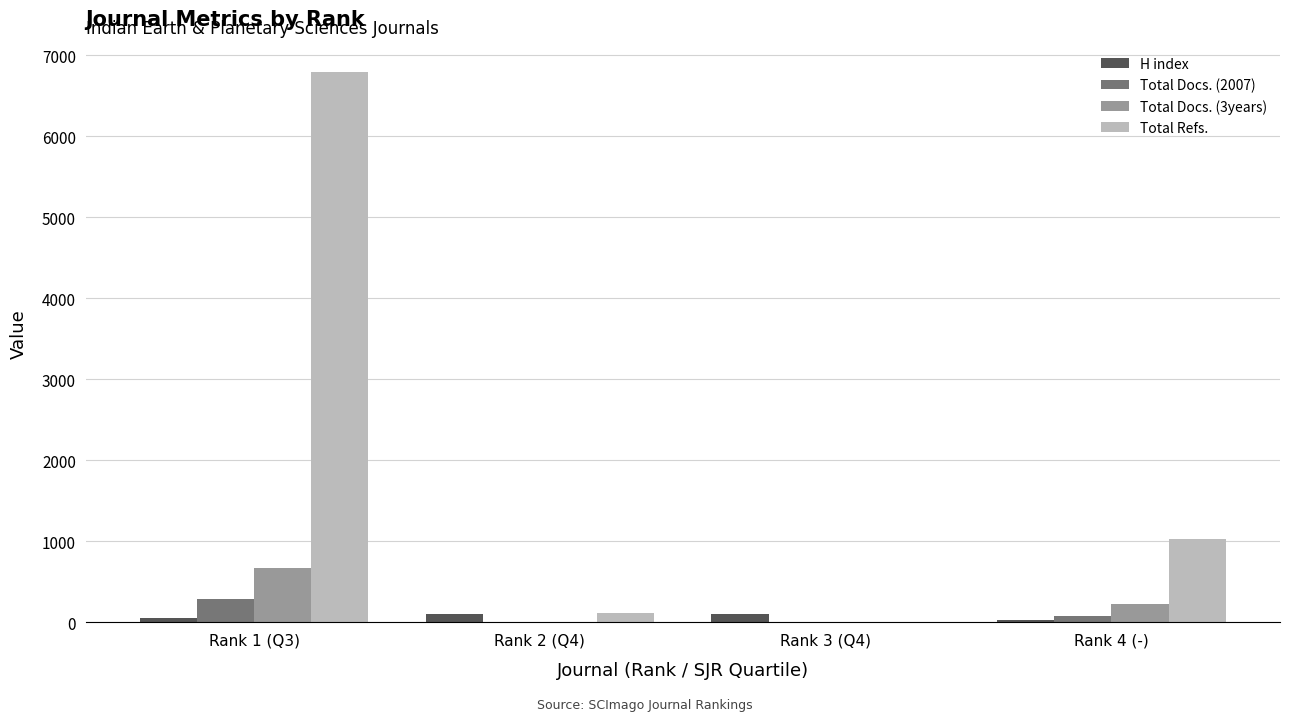

Read the H index value at Rank 4 (-), to the nearest 5.

35